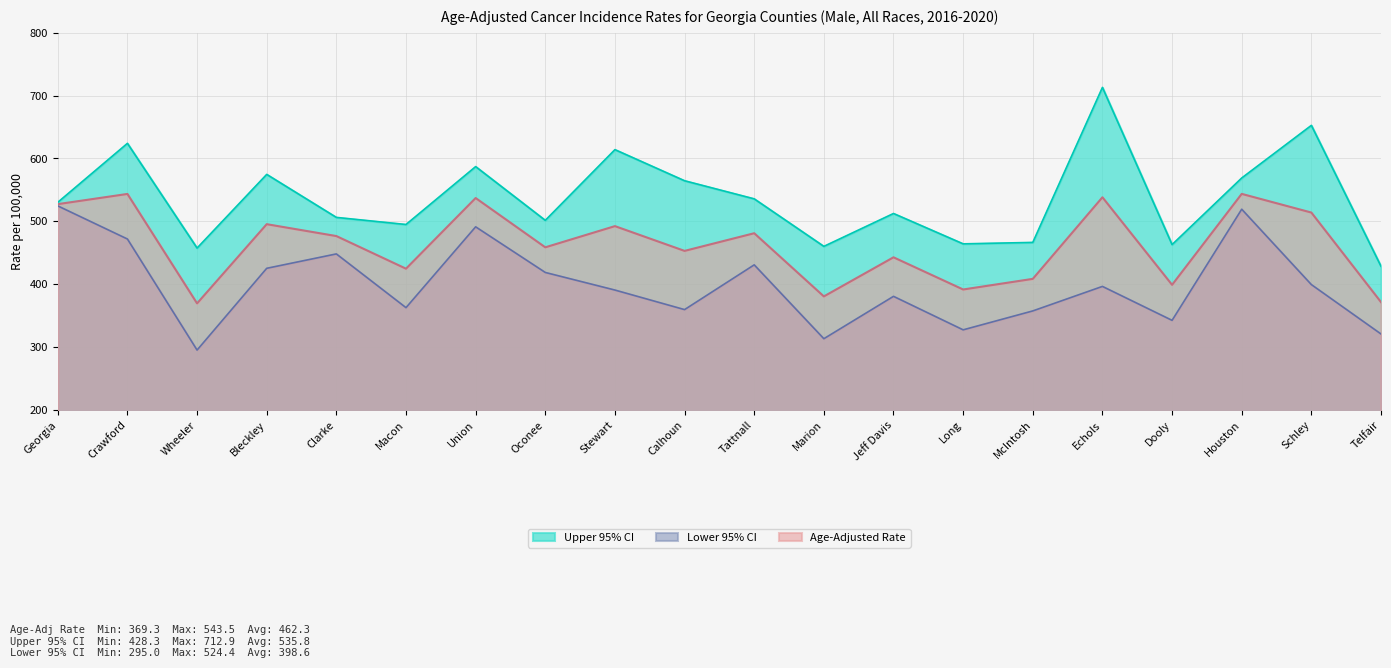

What value does the Upper 95% CI series have at Clarke?

506.1